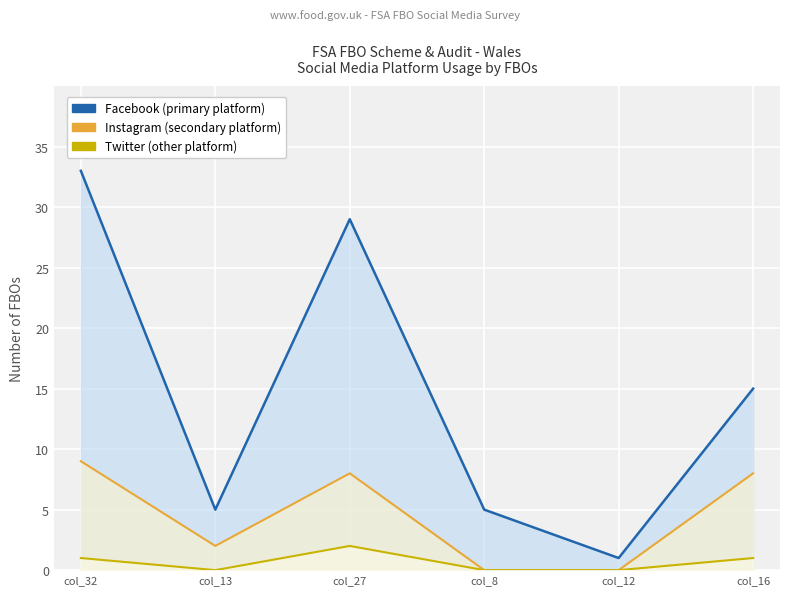

True or false: Twitter (other platform) and Facebook (primary platform) intersect in this chart.

False